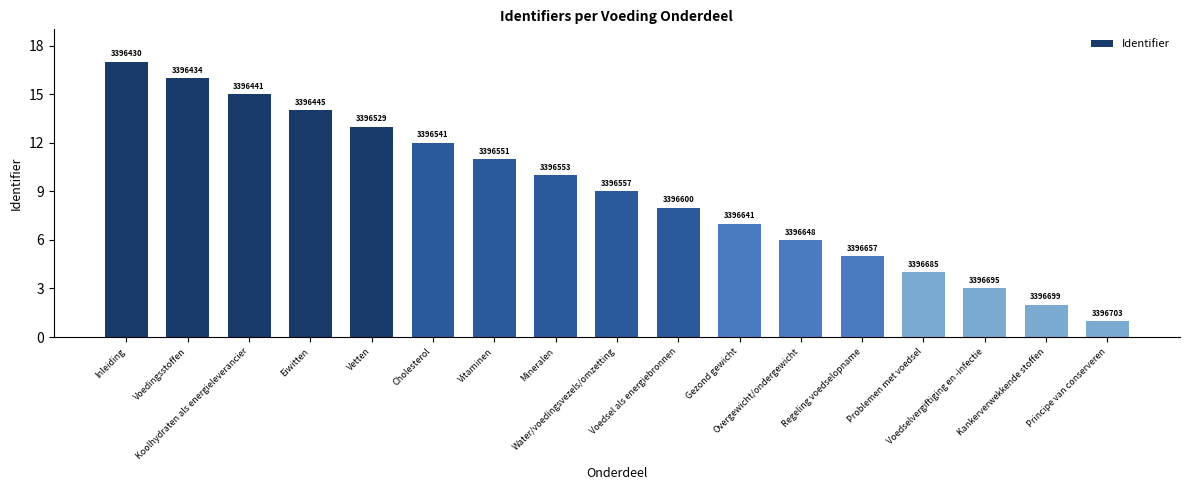

Is it true that the value at Voedsel als energiebronnen is 13?

False